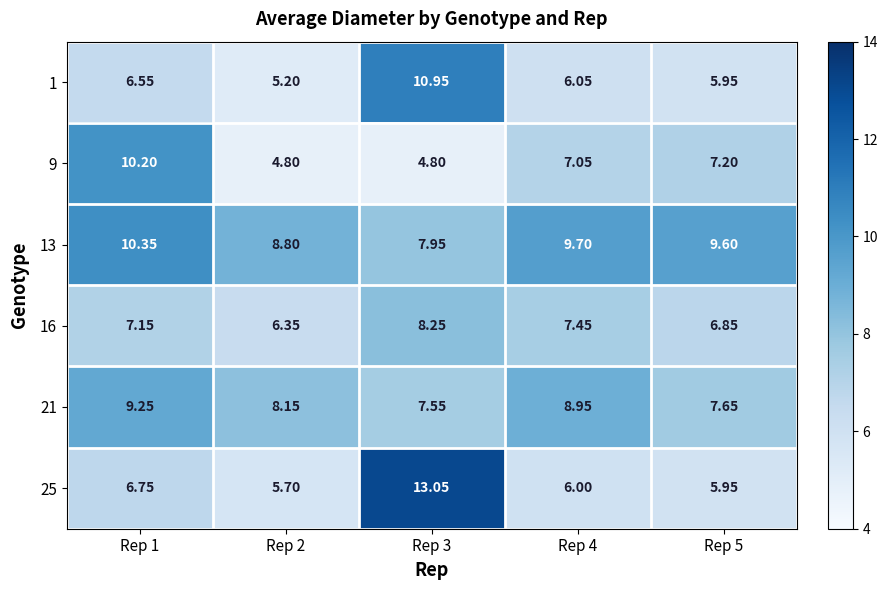

Is the value of 21 at Rep 4 greater than the value of 9 at Rep 5?

Yes